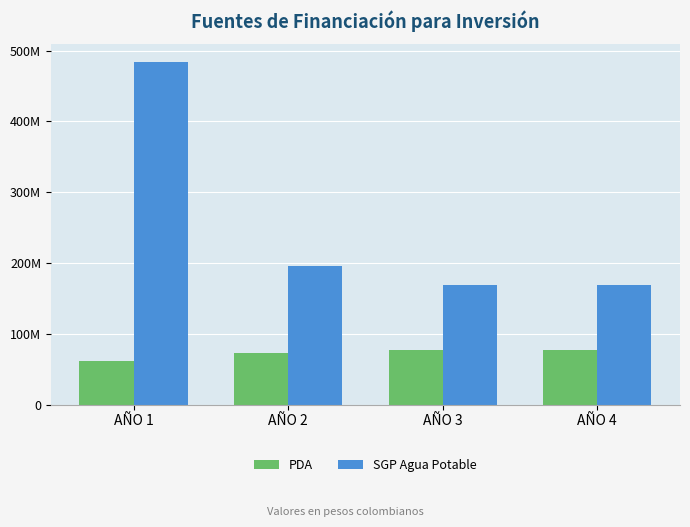

Which label corresponds to the smallest value in the chart?

AÑO 1